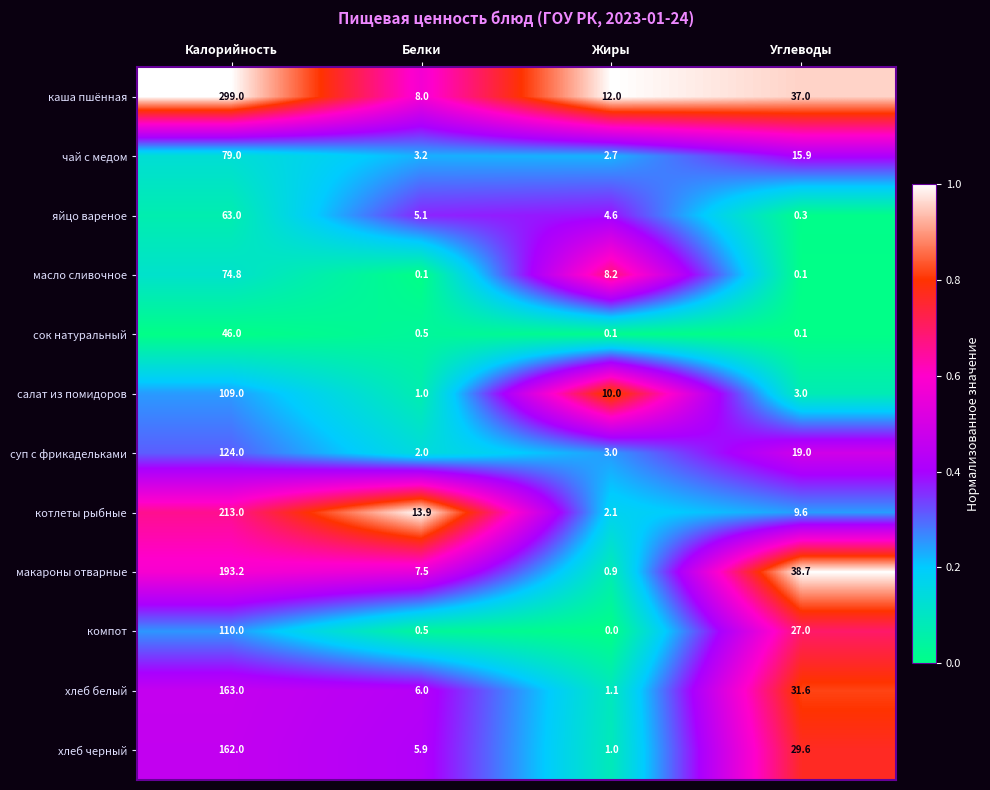

Where is масло сливочное nearest to the value 37?

Жиры